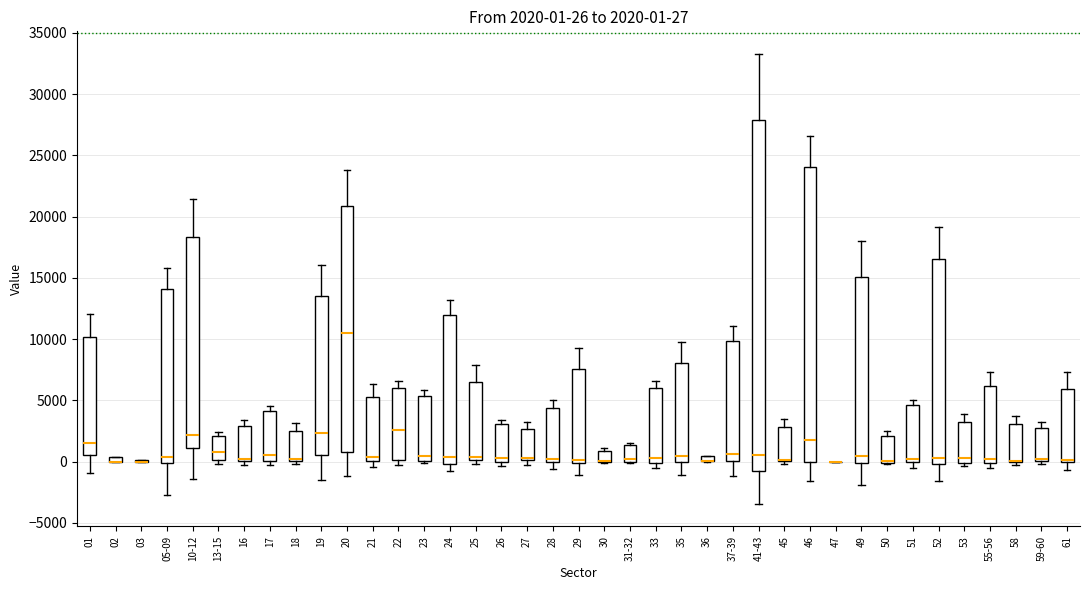

Which box is the tallest, from its lower edge to its upper edge?

41-43